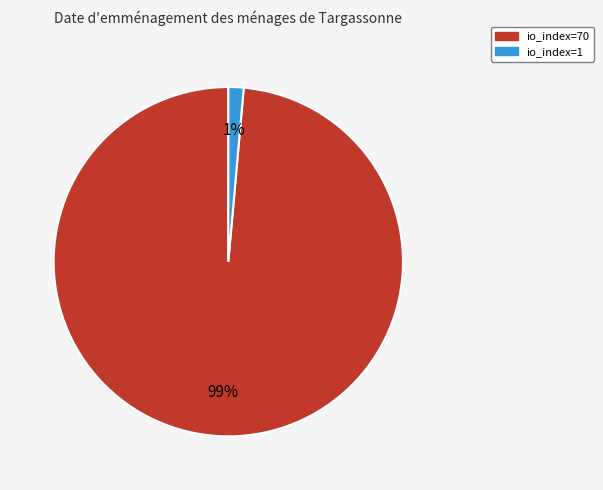

To the nearest percent, what percentage of the pie is io_index=70?

99%